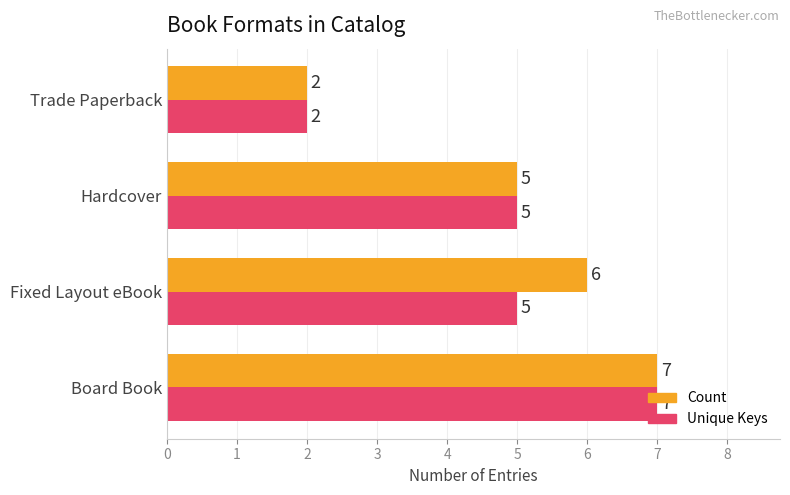

List the series in order of their overall mean, highest first.

Count, Unique Keys